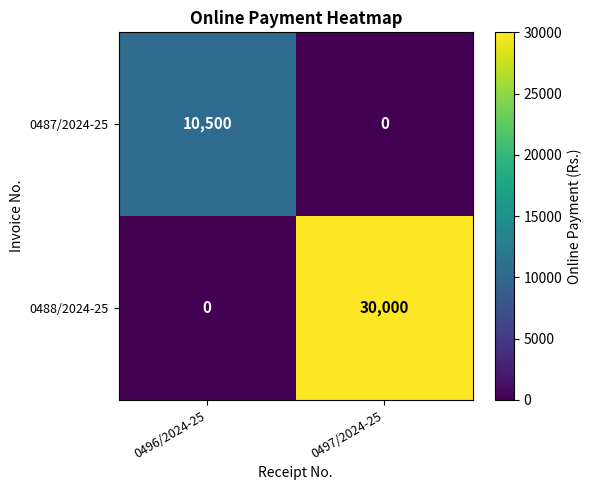

Reading right to left, what are all the values shown in this chart?

0487/2024-25: 0497/2024-25=0	0496/2024-25=10500
0488/2024-25: 0497/2024-25=30000	0496/2024-25=0